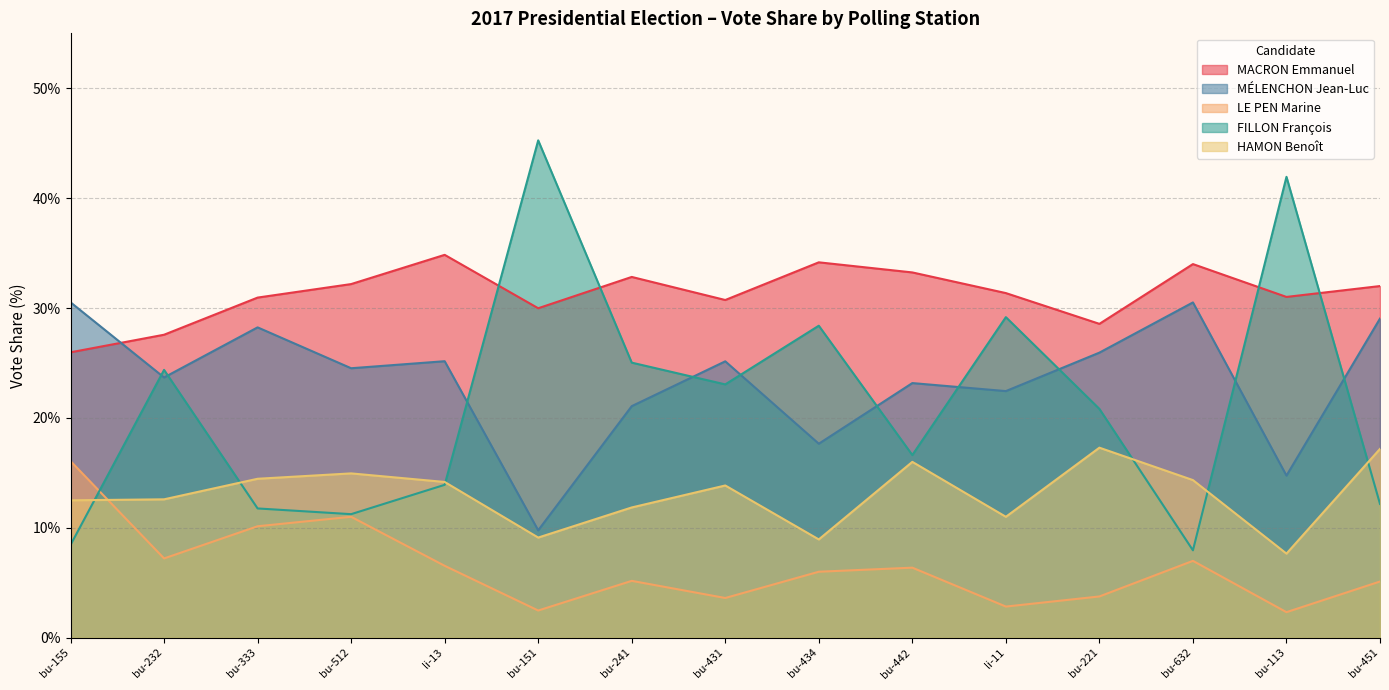

What value does the MACRON Emmanuel series have at li-13?

34.8